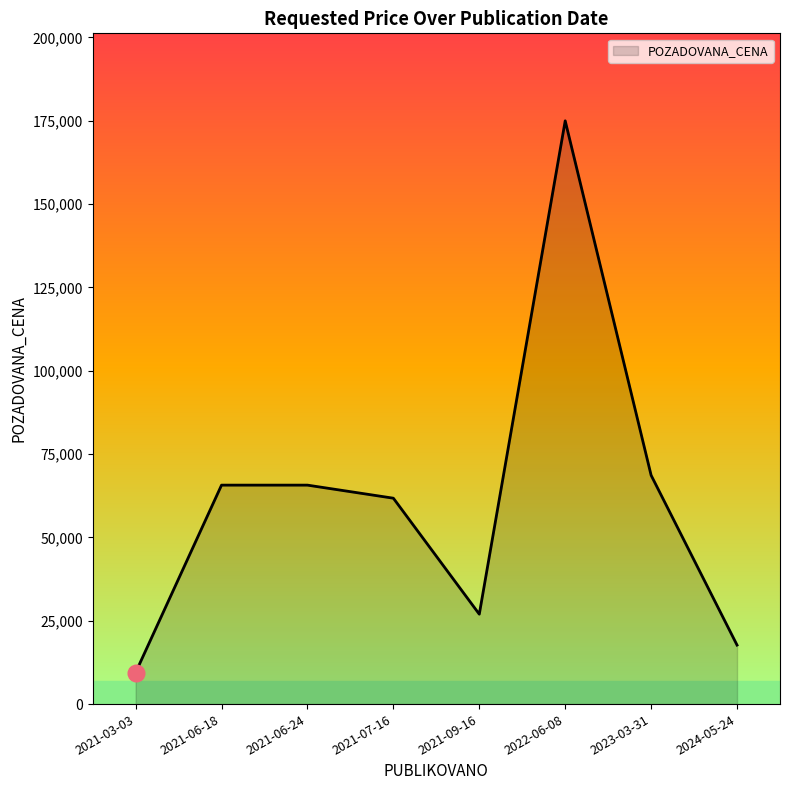

Which label corresponds to the smallest value in the chart?

2021-03-03